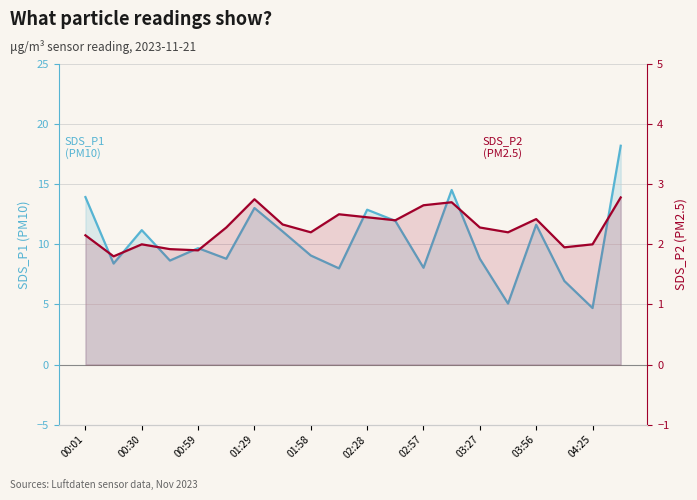

Reading left to right, list all the values displayed in this chart.

SDS_P1 (PM10): 13.9	8.4	11.2	8.7	9.7	8.8	13.0	11.1	9.1	8.0	12.9	11.9	8.1	14.5	8.8	5.1	11.6	7.0	4.7	18.2
SDS_P2 (PM2.5): 2.1	1.8	2.0	1.9	1.9	2.3	2.8	2.3	2.2	2.5	2.5	2.4	2.6	2.7	2.3	2.2	2.4	1.9	2.0	2.8